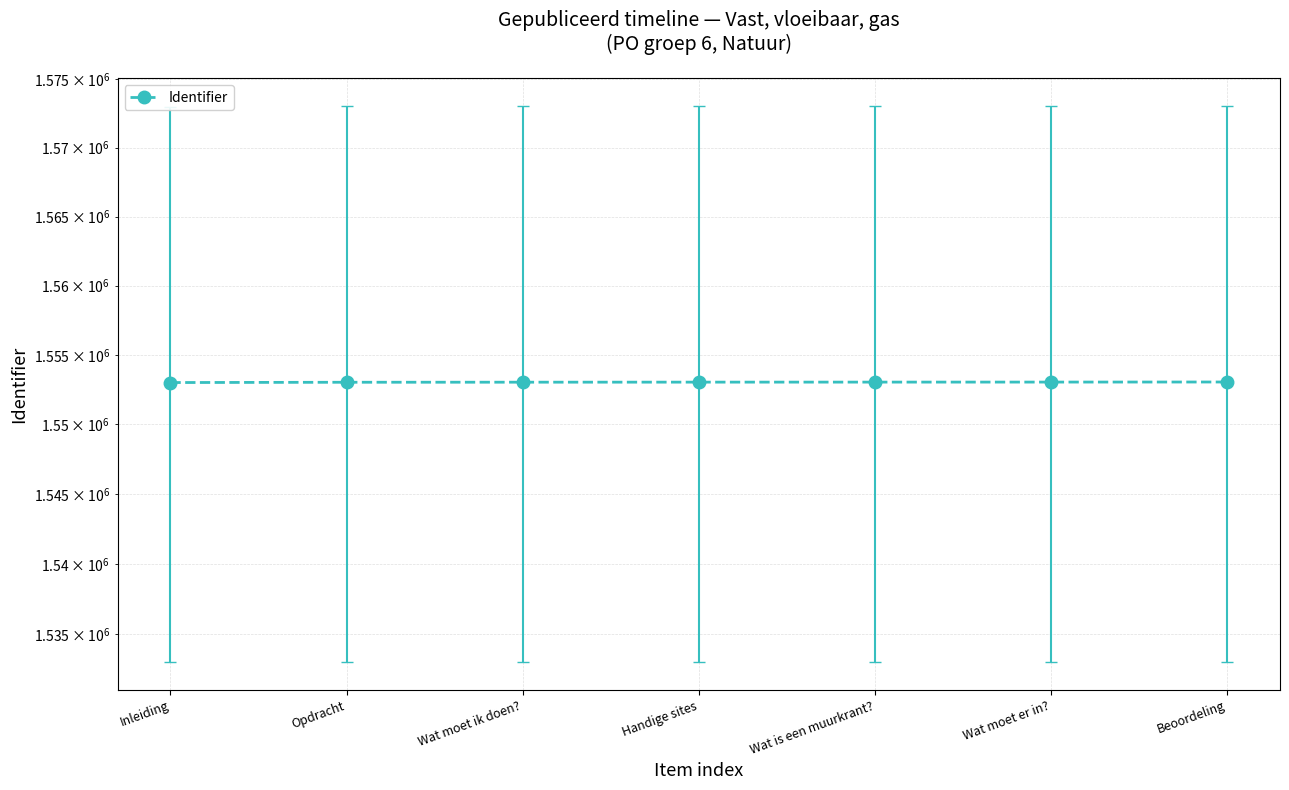

Rank the categories by value from lowest to highest.

Inleiding, Opdracht, Wat moet ik doen?, Handige sites, Wat is een muurkrant?, Wat moet er in?, Beoordeling